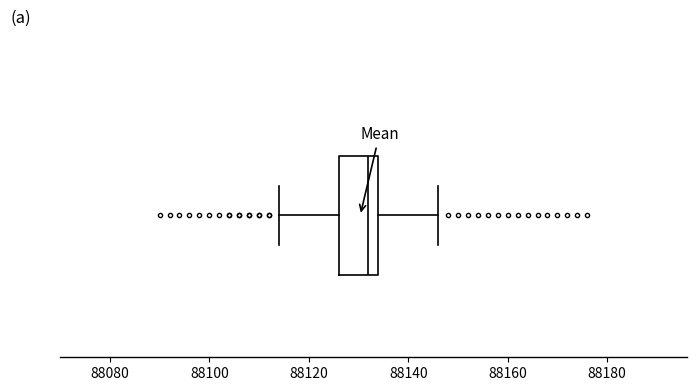

Where is the right edge of the box on the x-axis? The values are not printed on the chart, so give them approximately, as read against the axis.

88134